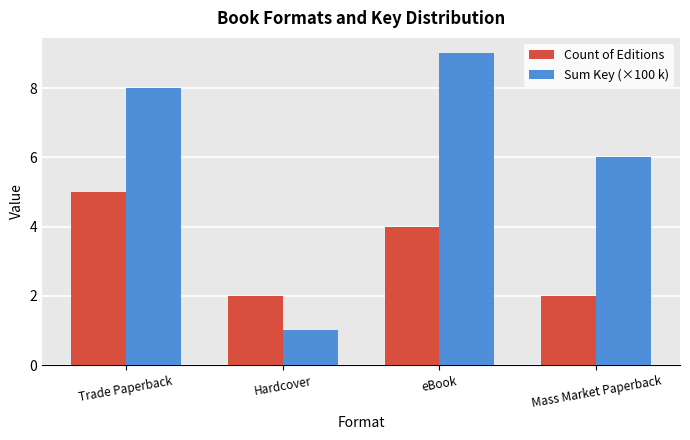

Are the bars grouped side by side (vs. stacked)?

Yes